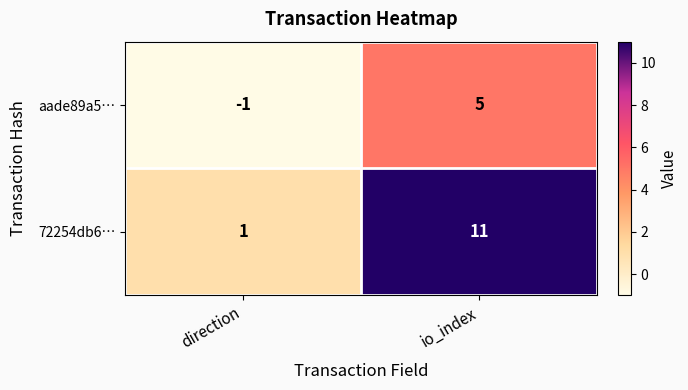

At which label does 72254db6… reach its peak?

io_index